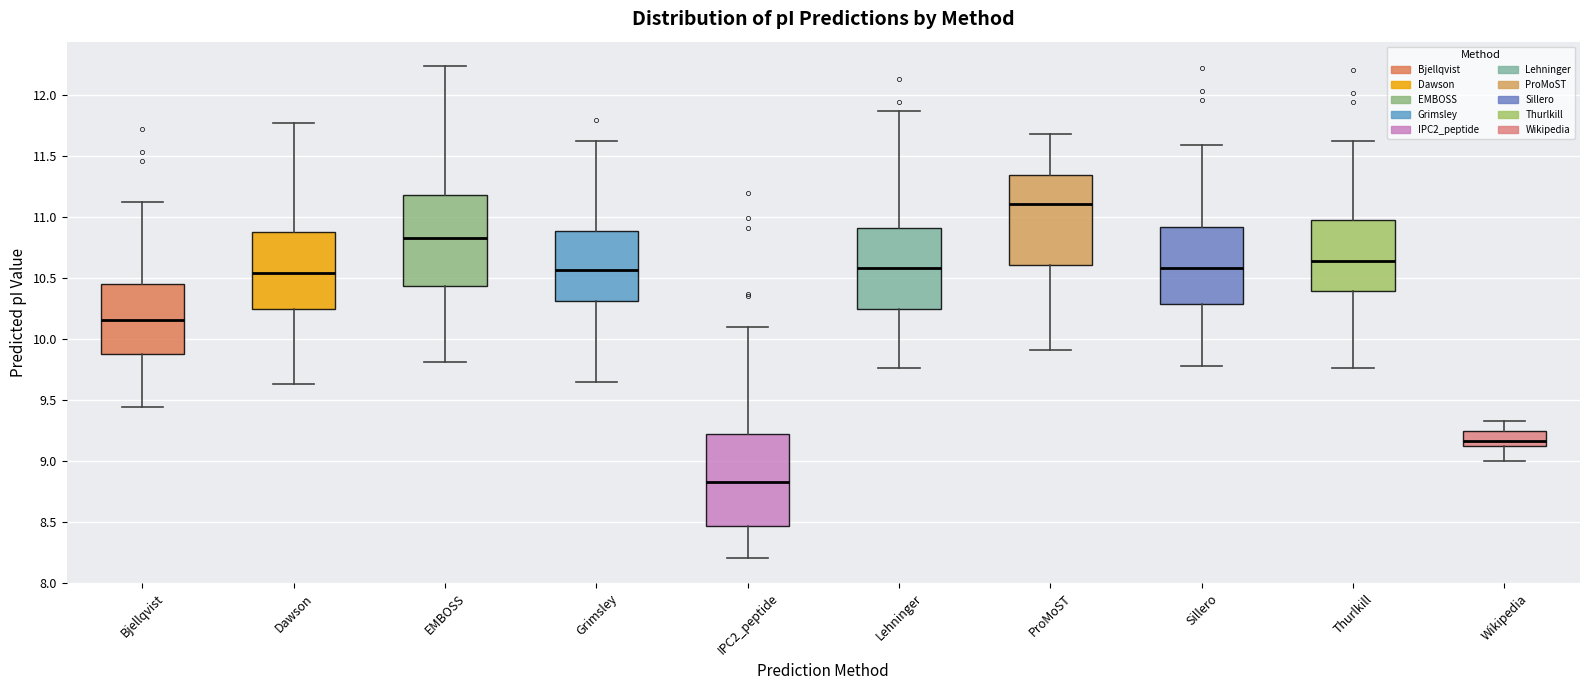

Where does the median line of the box for IPC2_peptide sit on the y-axis? The values are not printed on the chart, so give them approximately, as read against the axis.

8.85